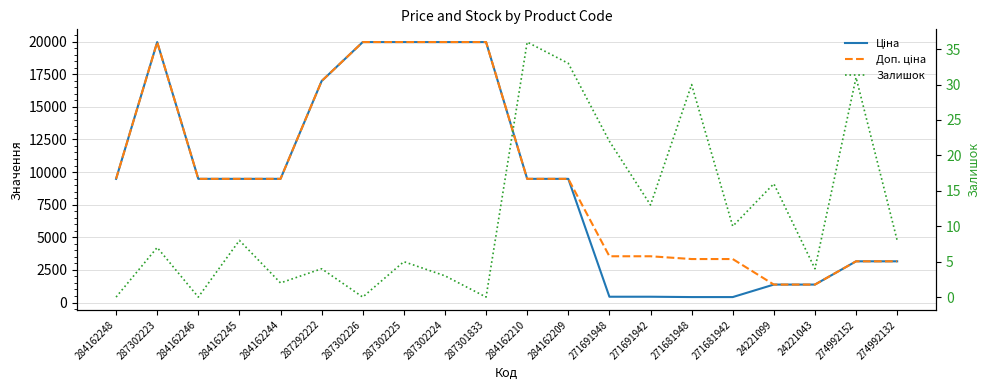

What is the minimum value for Доп. ціна?

1375.0